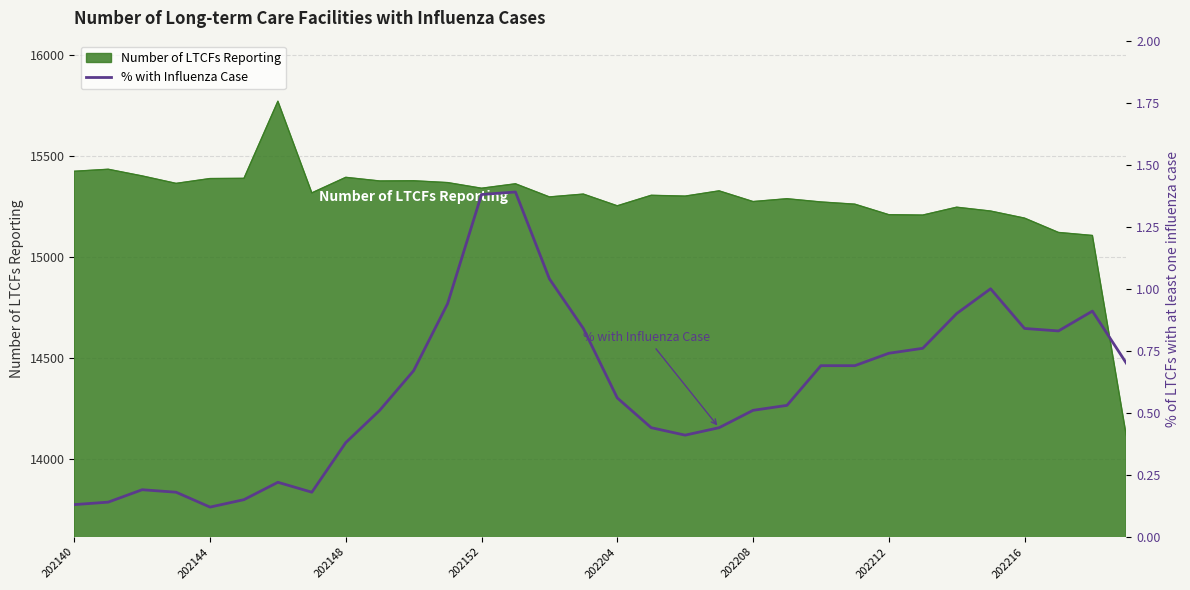

What is the highest value of the Number of LTCFs Reporting series?

15771